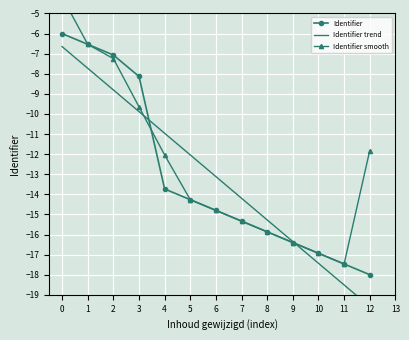

How many lines are shown in the chart?

3